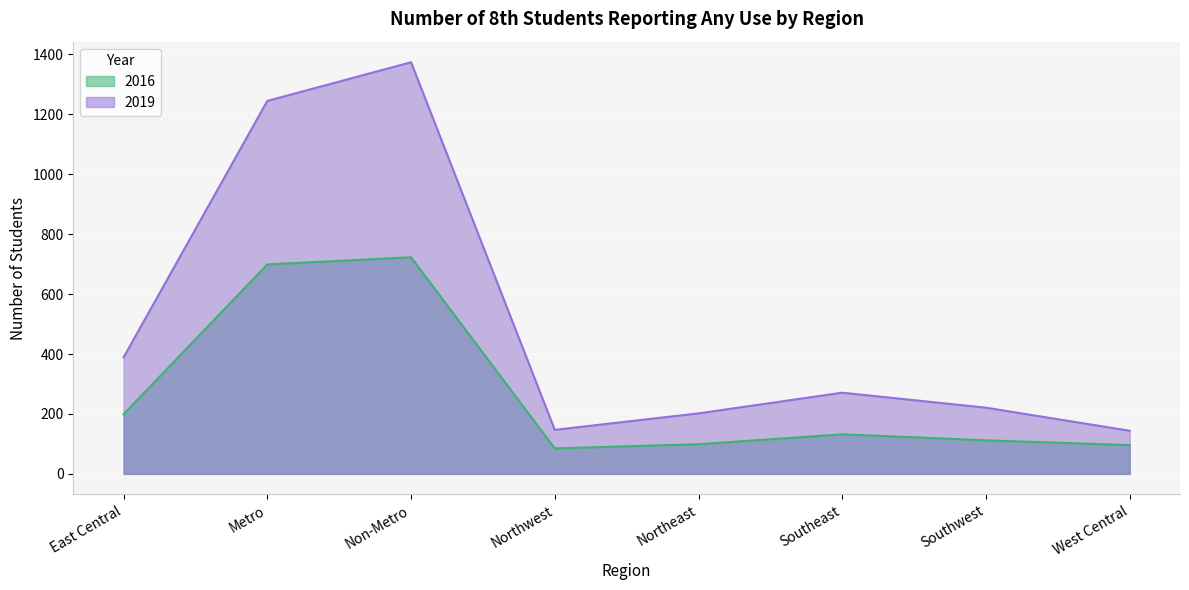

In 2019, how many points are lower than both neighbors (excluding endpoints)?

1